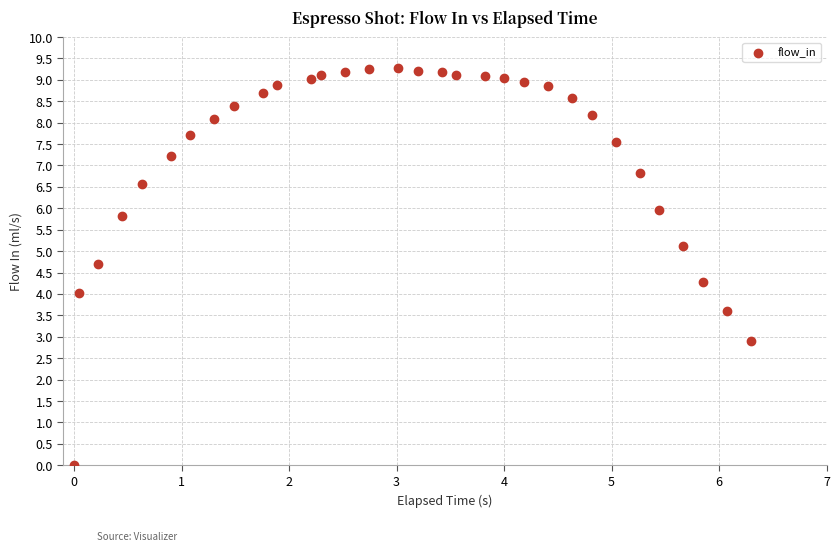

What is the range of X values (max minus min)?

6.3